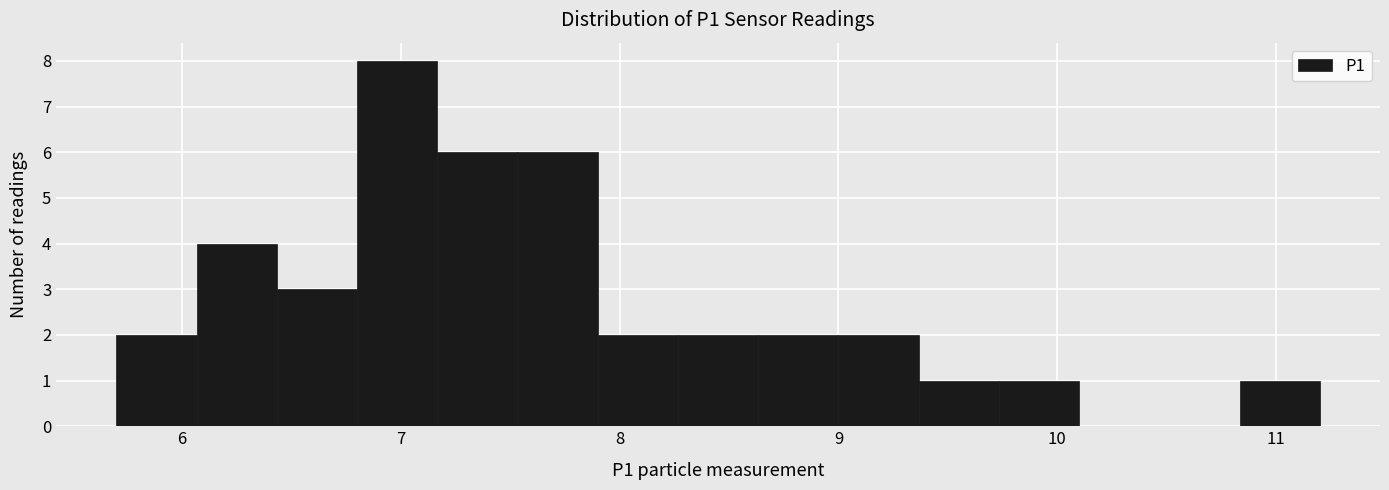

Around what value on the x-axis is the tallest bar? Give the approximate position of its centre, as read against the axis.

7.0